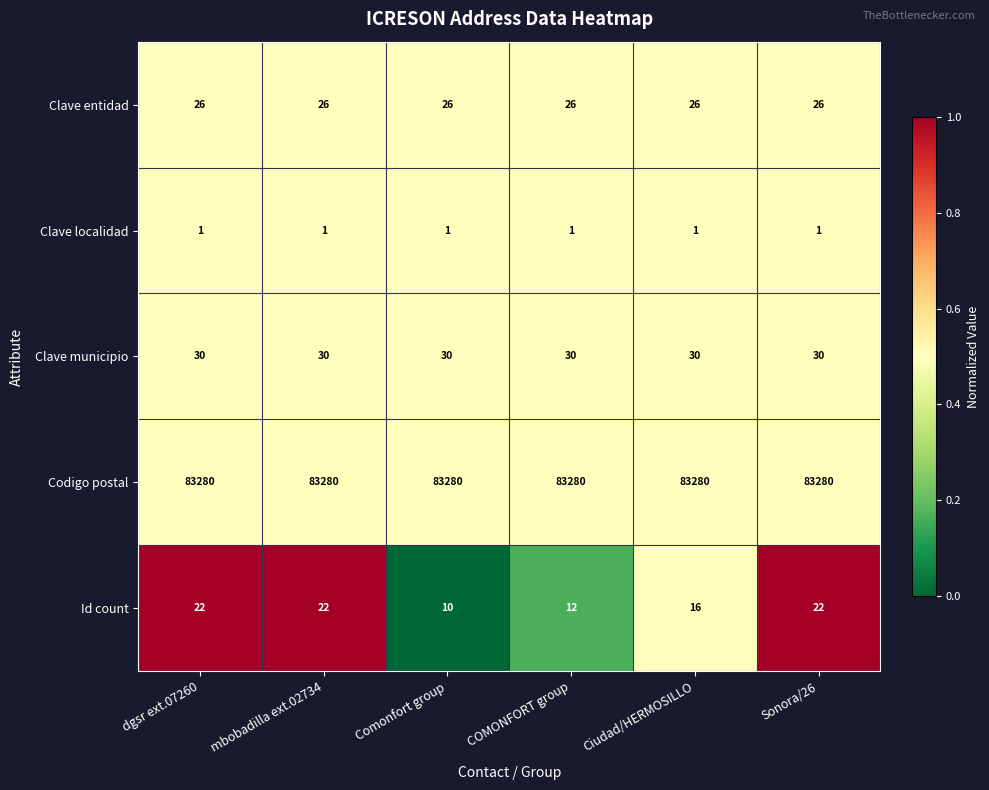

What is the spread (max minus min) of values at COMONFORT group?

83279